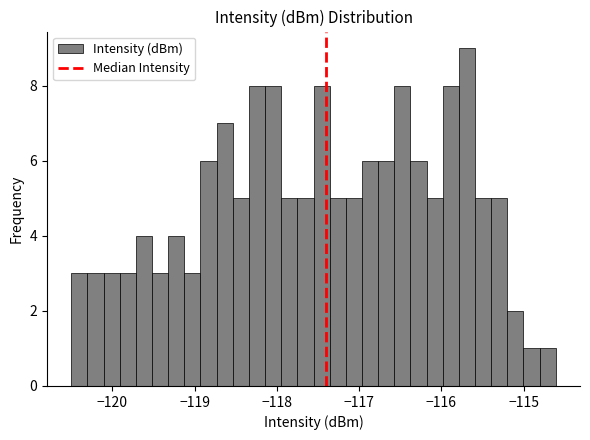

Around what value on the x-axis is the tallest bar? Give the approximate position of its centre, as read against the axis.

-115.7